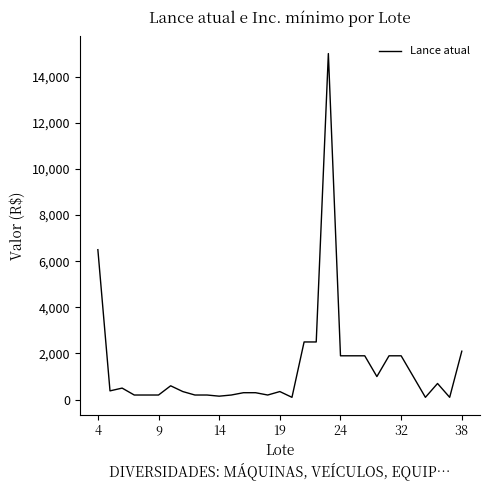

What is the difference between the maximum and minimum values?

14900